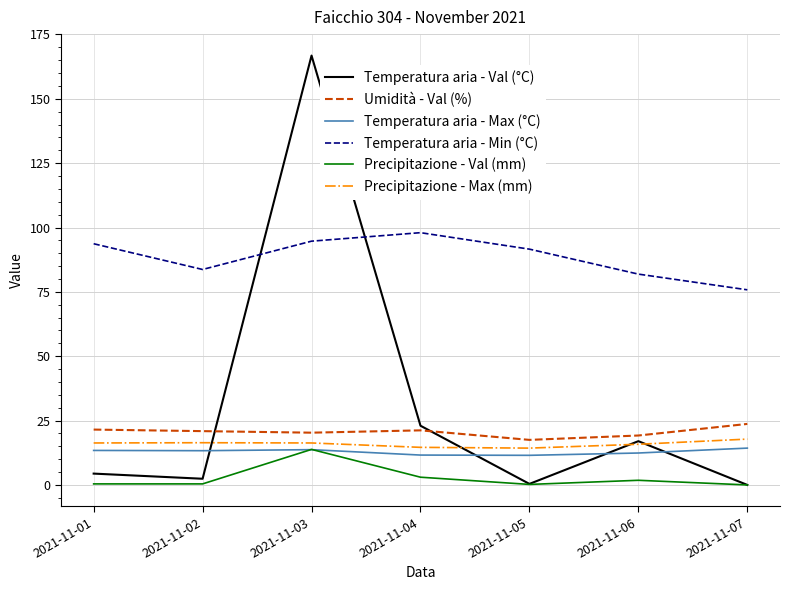

How many values in the Temperatura aria - Min (°C) series exceed 91?

4